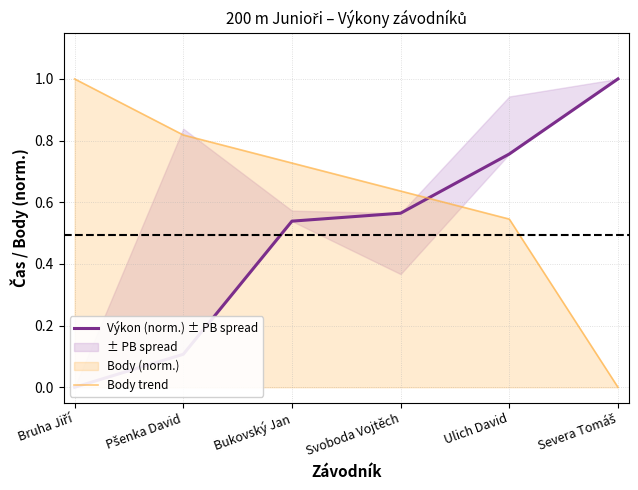

What is the approximate value of Výkon (norm.) ± PB spread at Pšenka David?

0.1